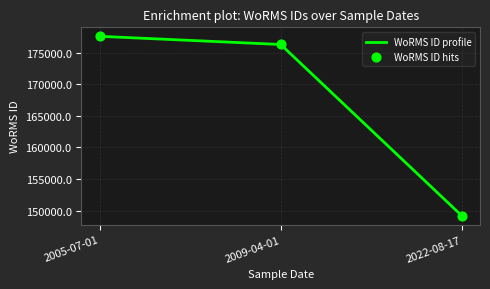

Rank the categories by value from highest to lowest.

2005-07-01, 2009-04-01, 2022-08-17